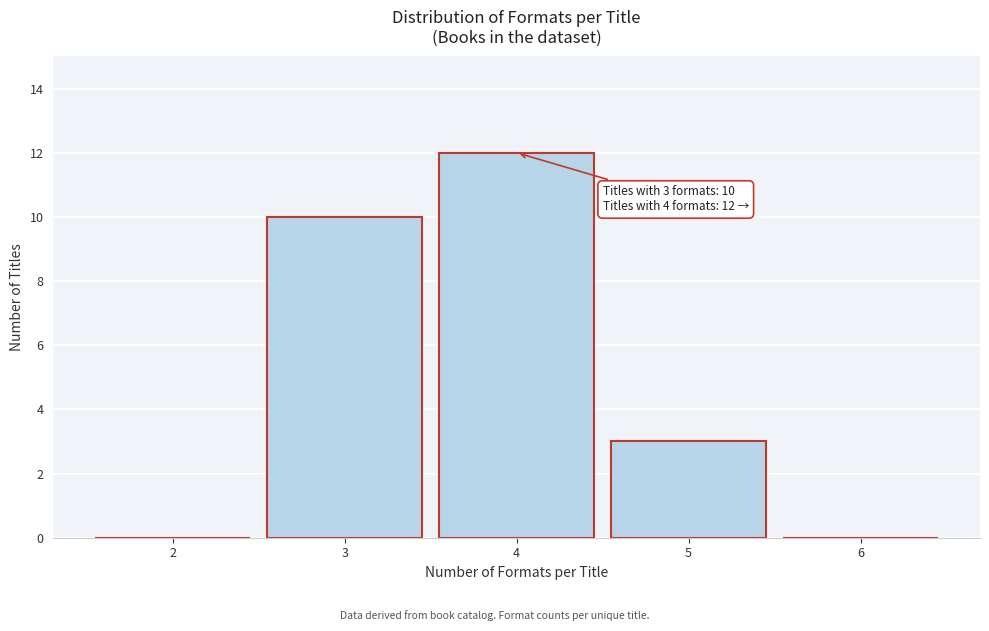

Over which range of the x-axis is the bar tallest?

3.5 to 4.5